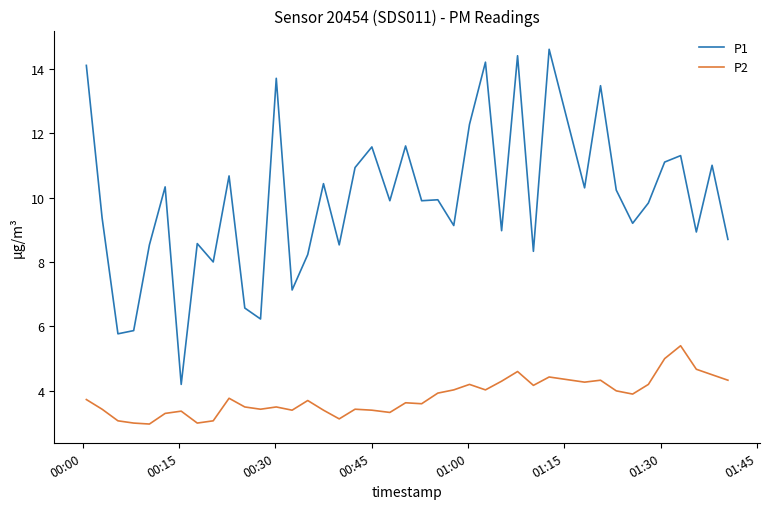

What is the highest value of the P1 series?

14.6